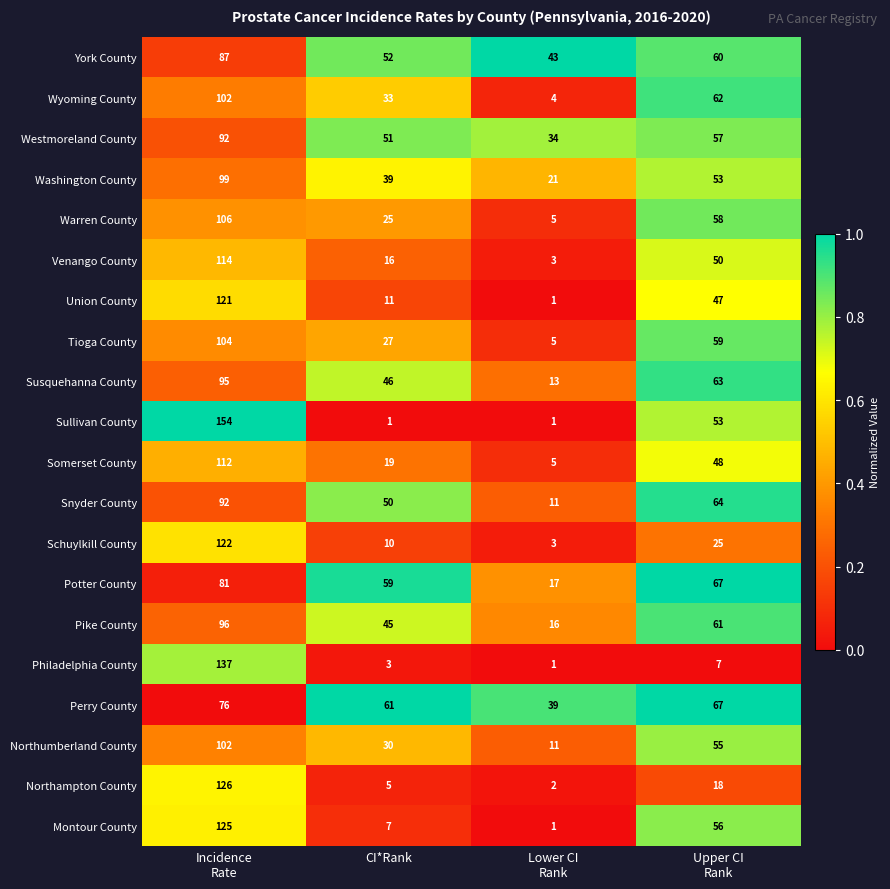

What is the maximum value shown in the chart?

154